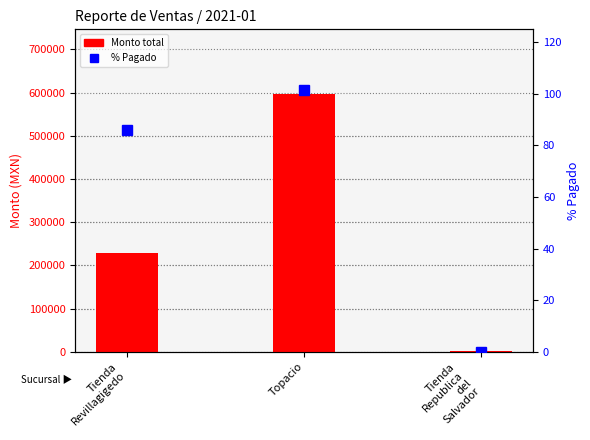

At which category is the sum across all series the highest?

Topacio